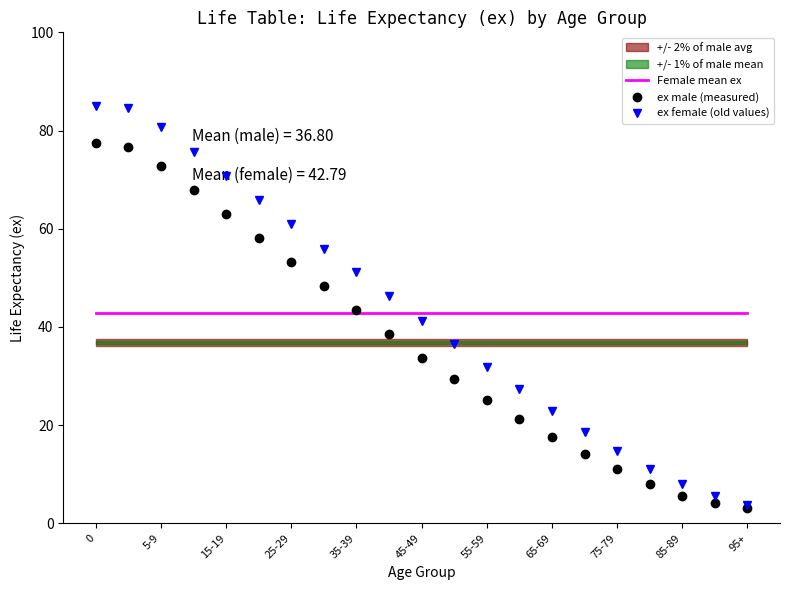

True or false: Female mean ex has more than 1 interior local peaks.

False